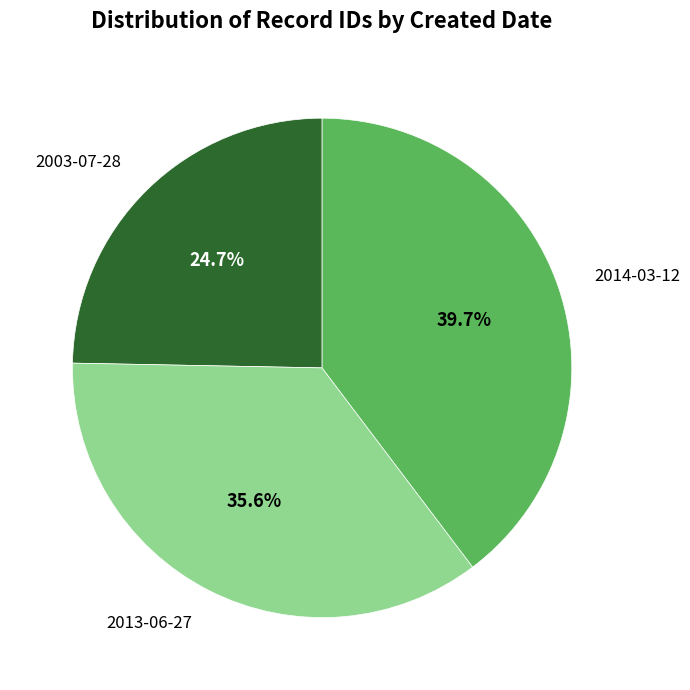

Is there any slice that represents more than half of the pie?

No